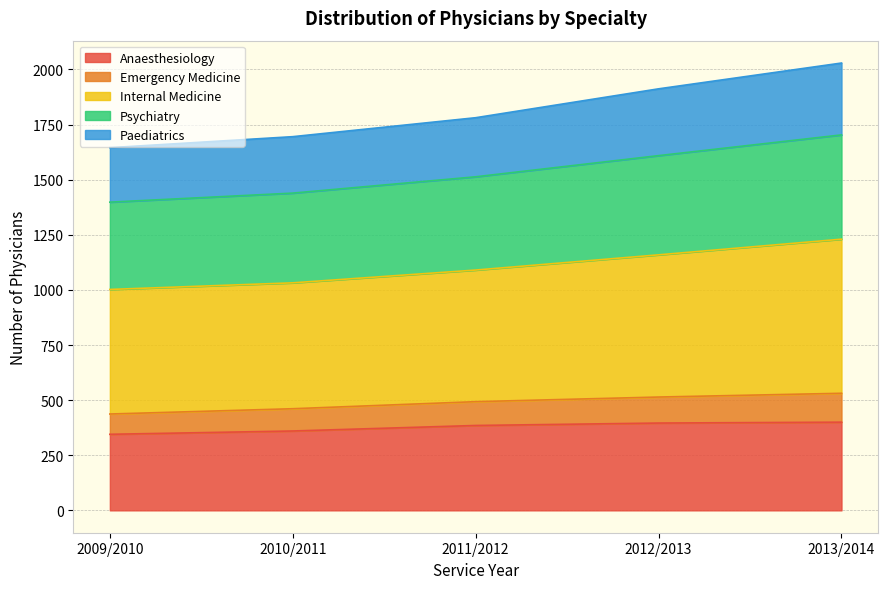

What is the highest value of the Anaesthesiology series?

400